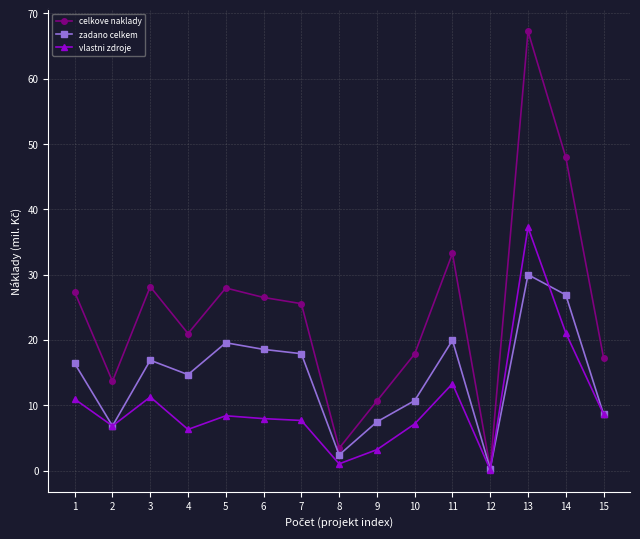

What is the maximum value shown in the chart?

67.3